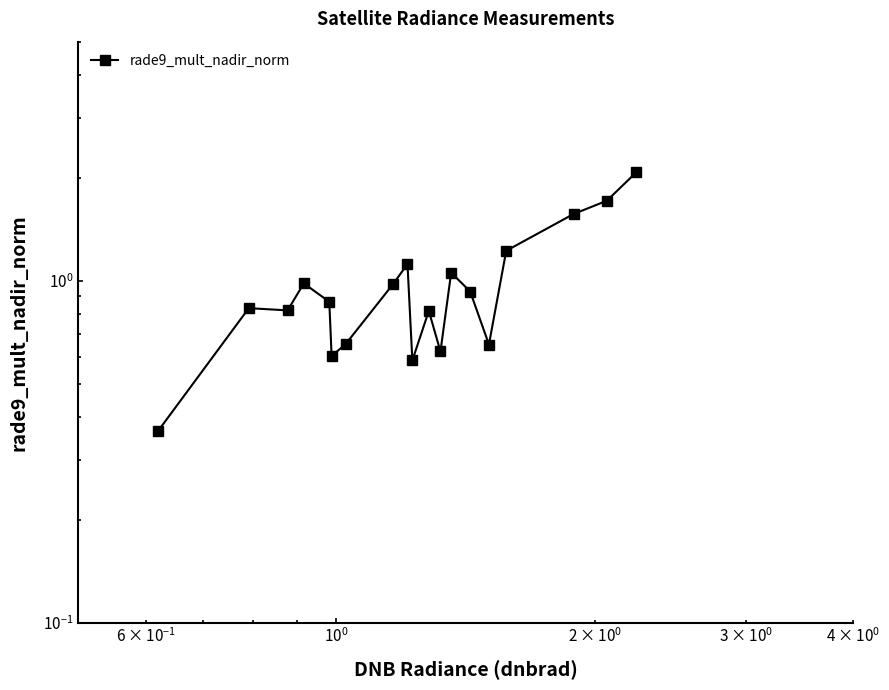

True or false: there are more than 1 points higher than both neighbors.

True